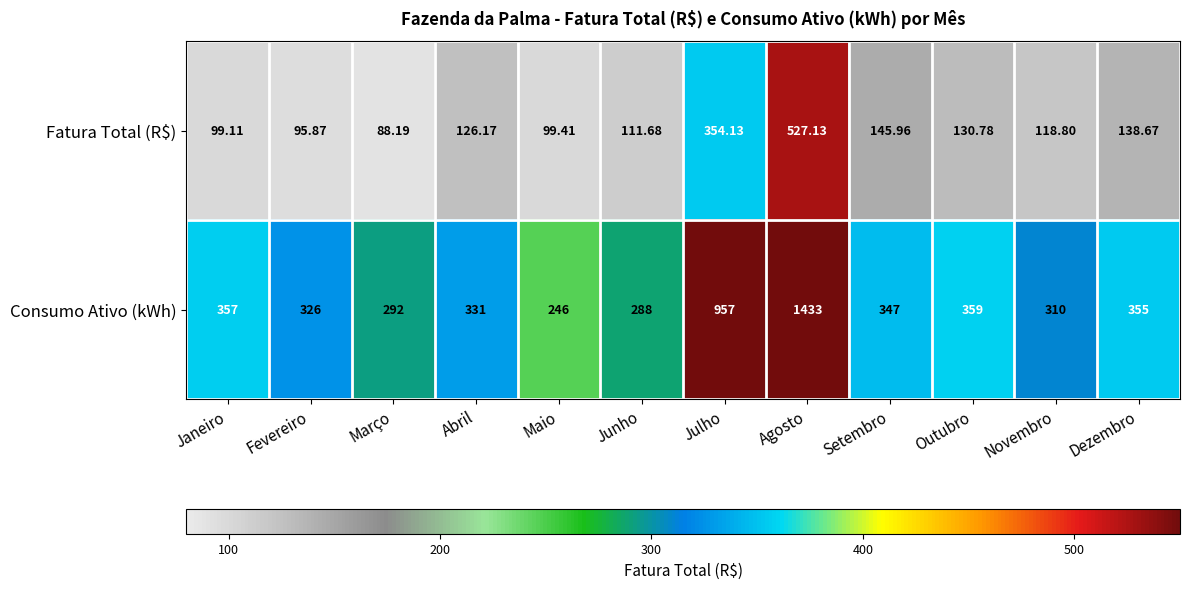

Which series changed the most between Junho and Agosto?

Consumo Ativo (kWh)